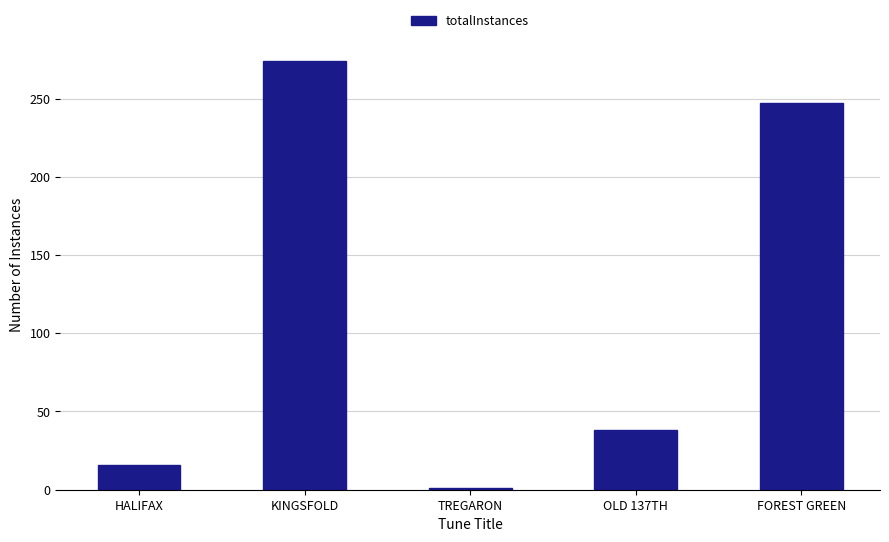

List the labels in order of value, largest first.

KINGSFOLD, FOREST GREEN, OLD 137TH, HALIFAX, TREGARON